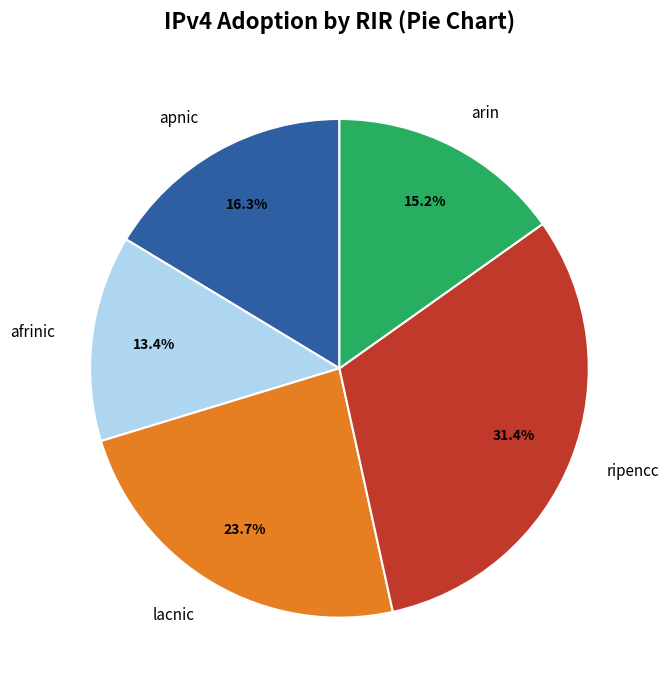

Does any single category account for the majority?

No